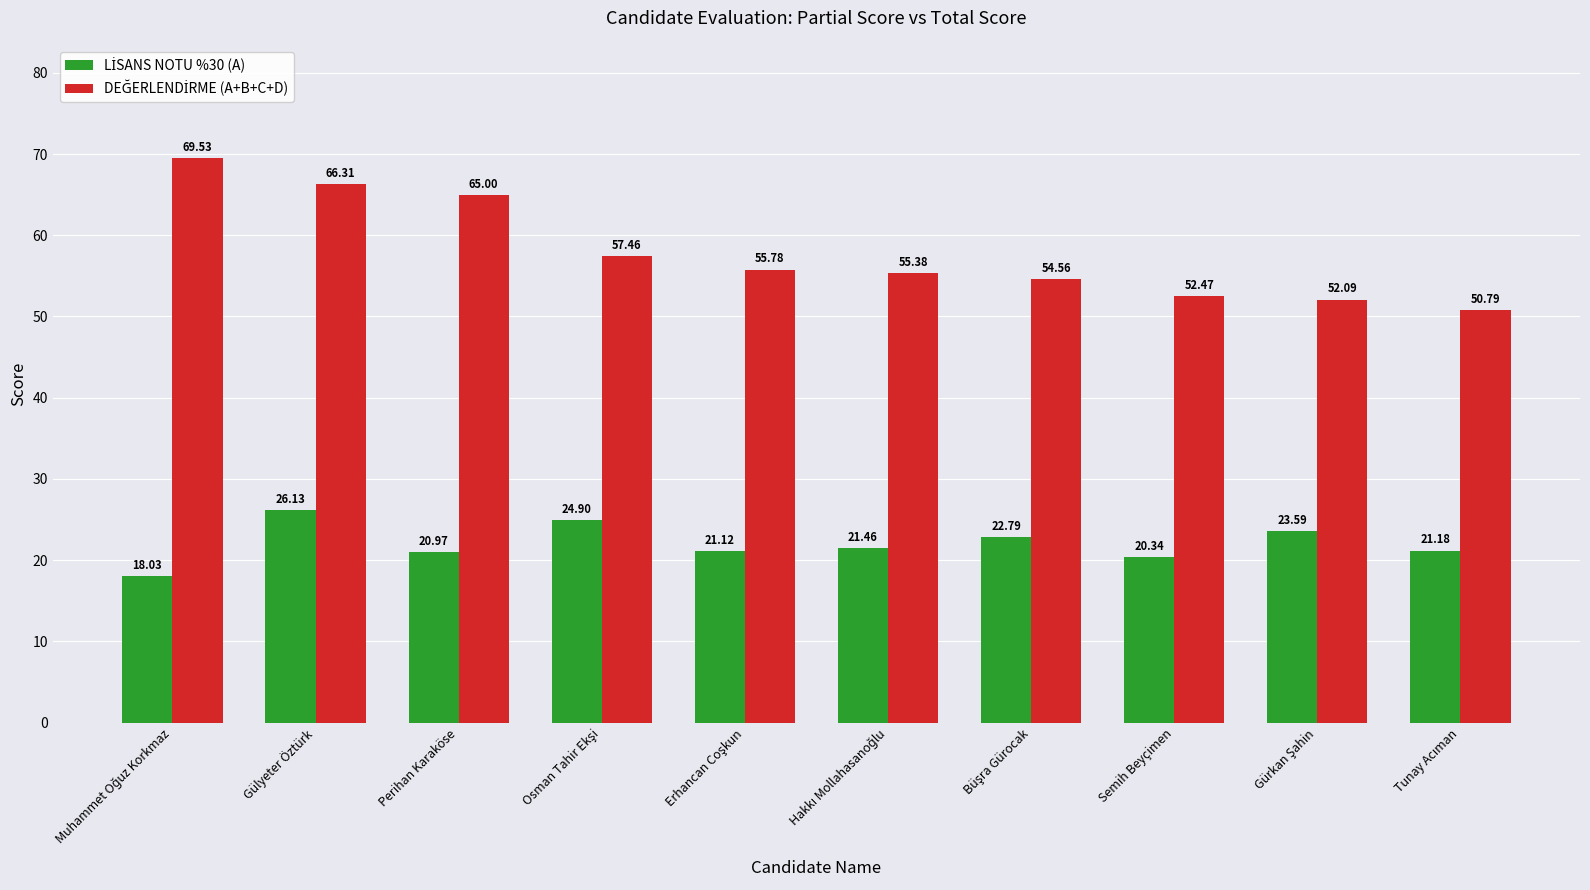

At which category is the sum across all series the highest?

Gülyeter Öztürk